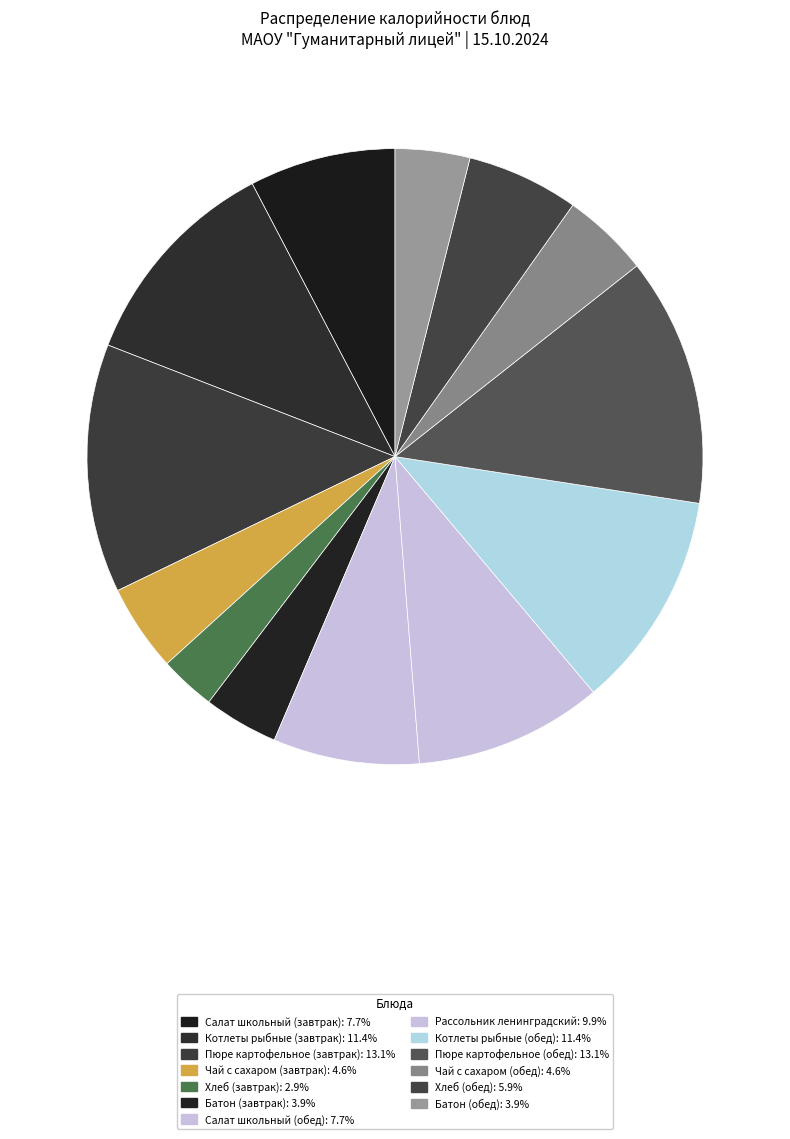

How many segments does this pie chart have?

13